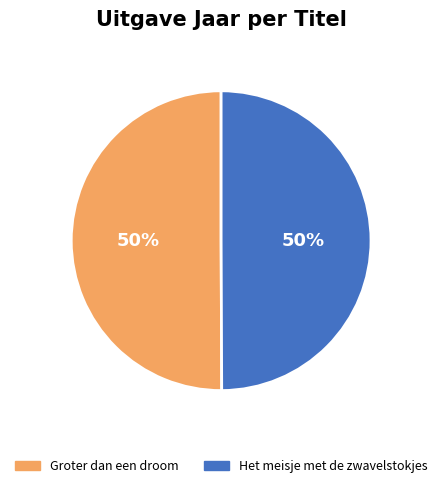

What percentage is the Het meisje met de zwavelstokjes slice, to the nearest percent?

50%